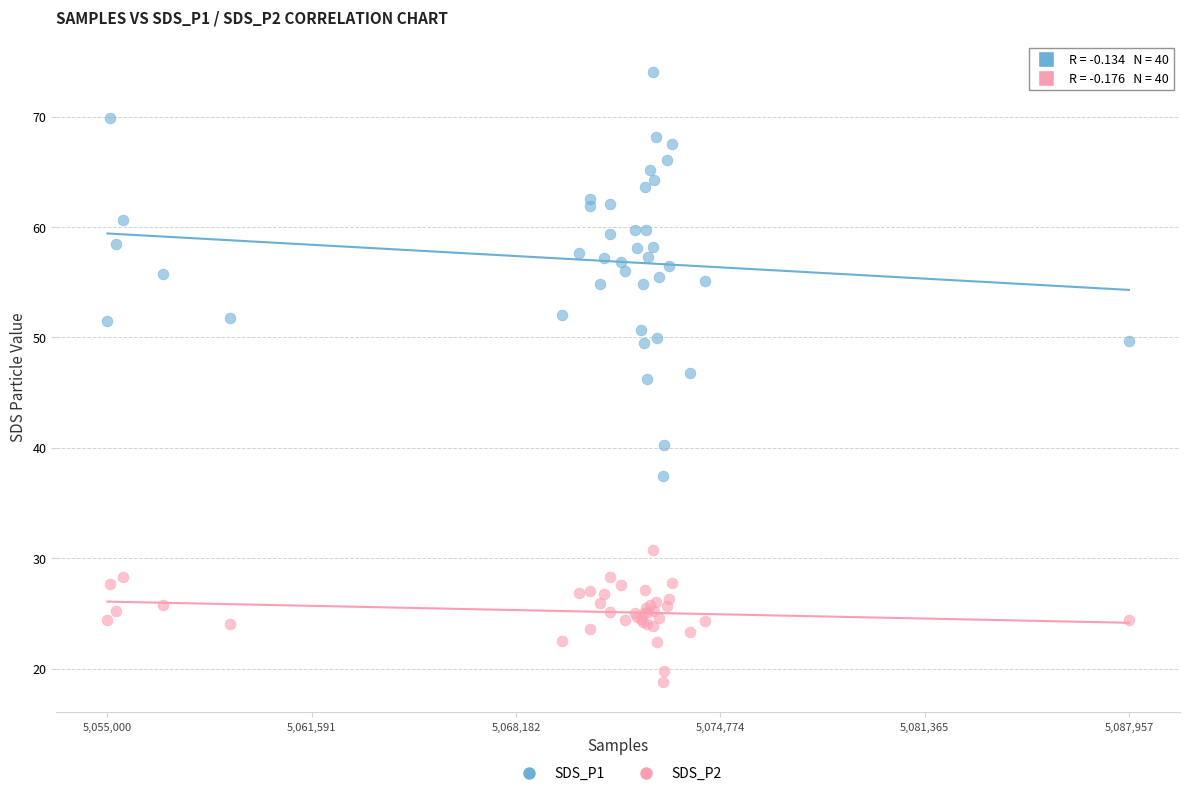

Which series reaches the minimum Y coordinate?

SDS_P2